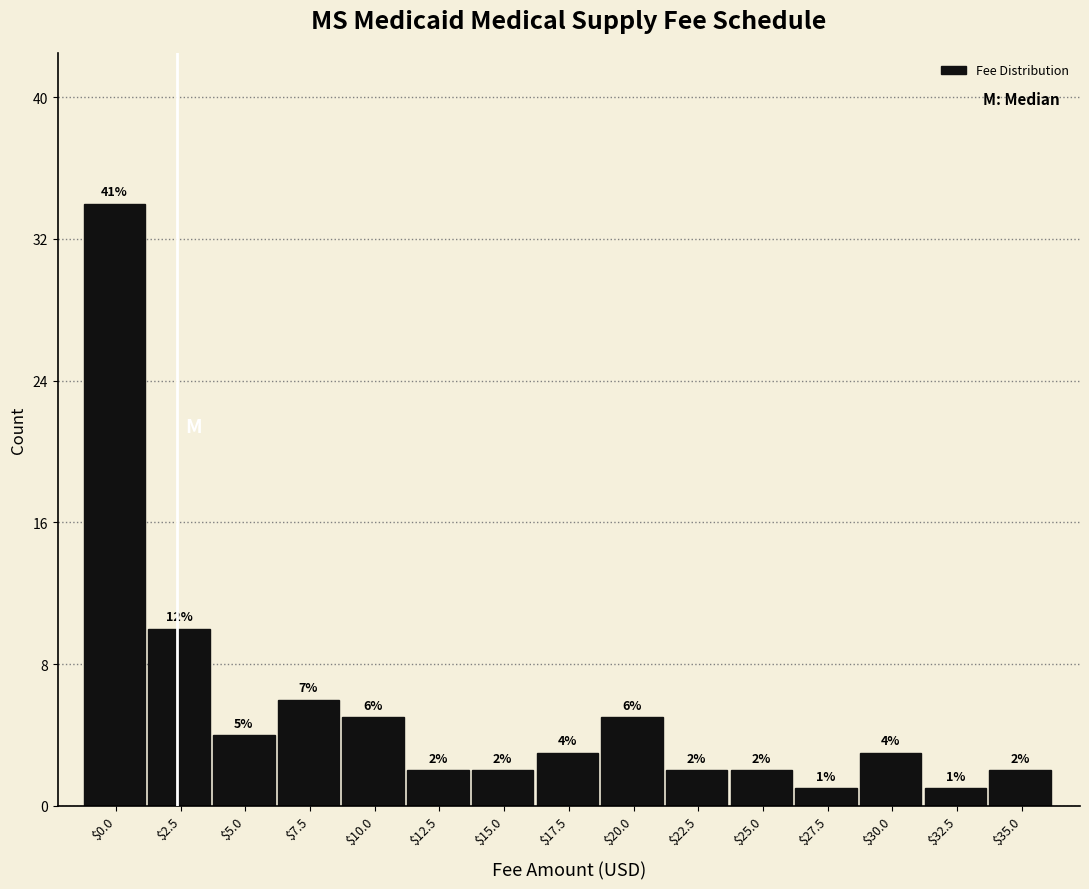

Reading left to right, what are all the values shown in this chart?

34	10	4	6	5	2	2	3	5	2	2	1	3	1	2